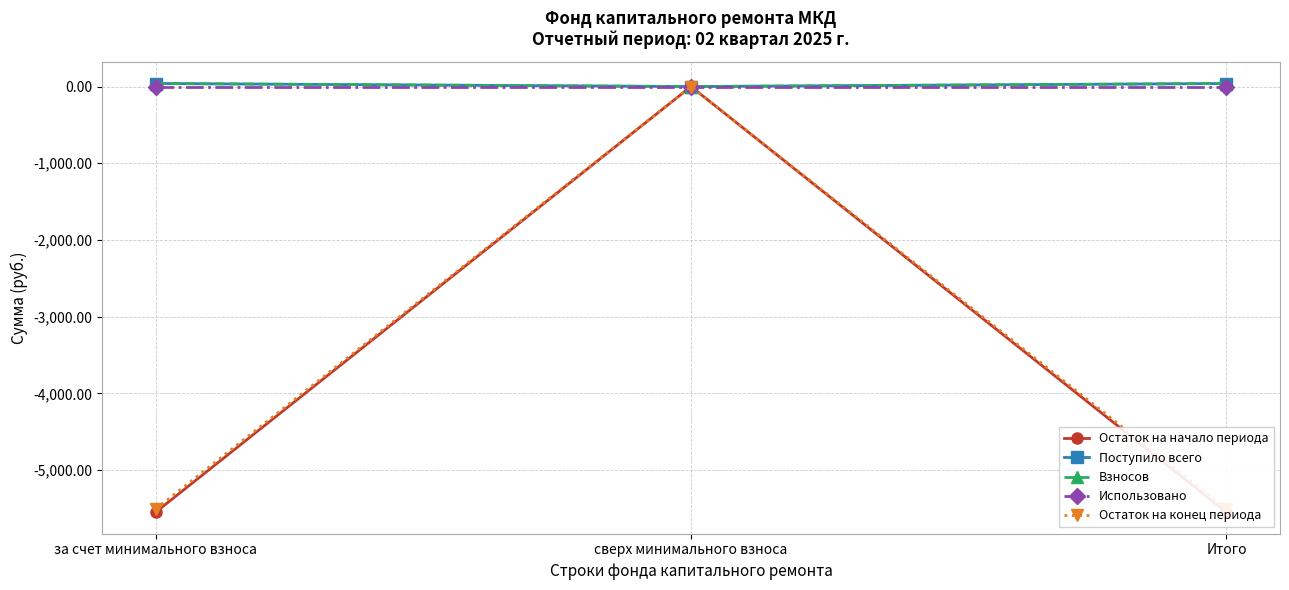

What is the label of the 3rd point from the right?

за счет минимального взноса